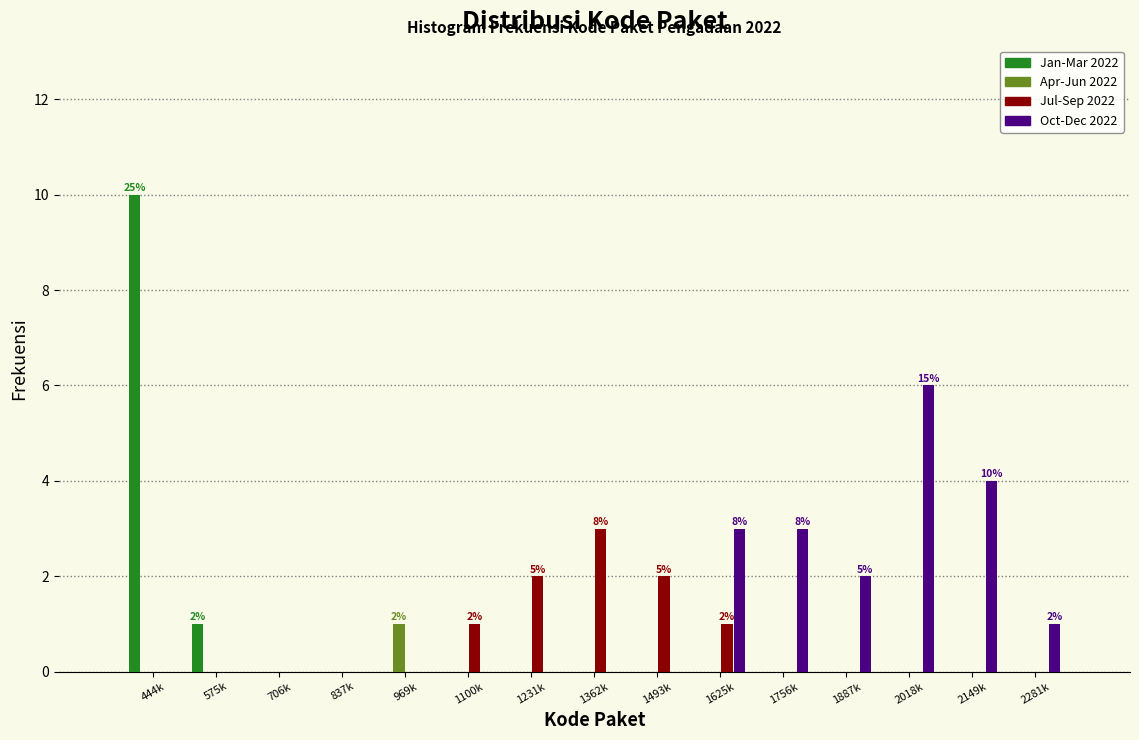

At which category is the sum across all series the highest?

444k